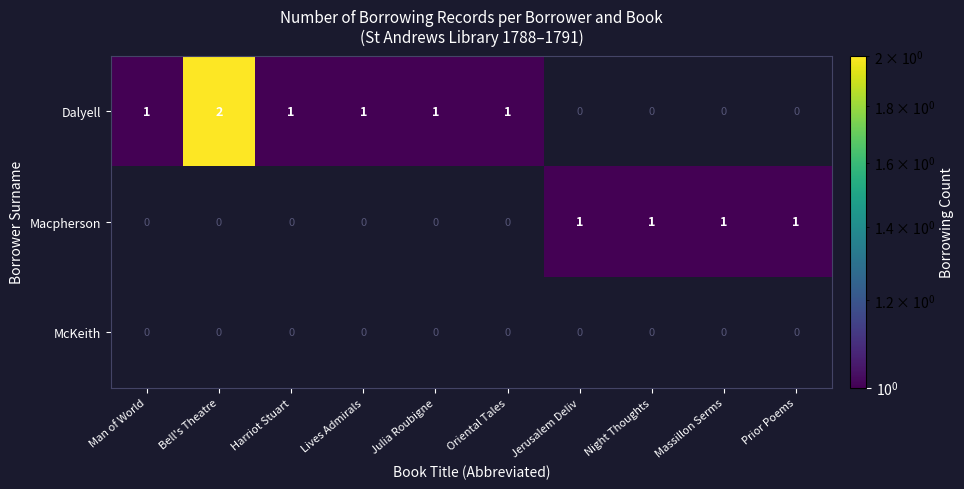

Count the Dalyell values in the range 0 to 1.

9